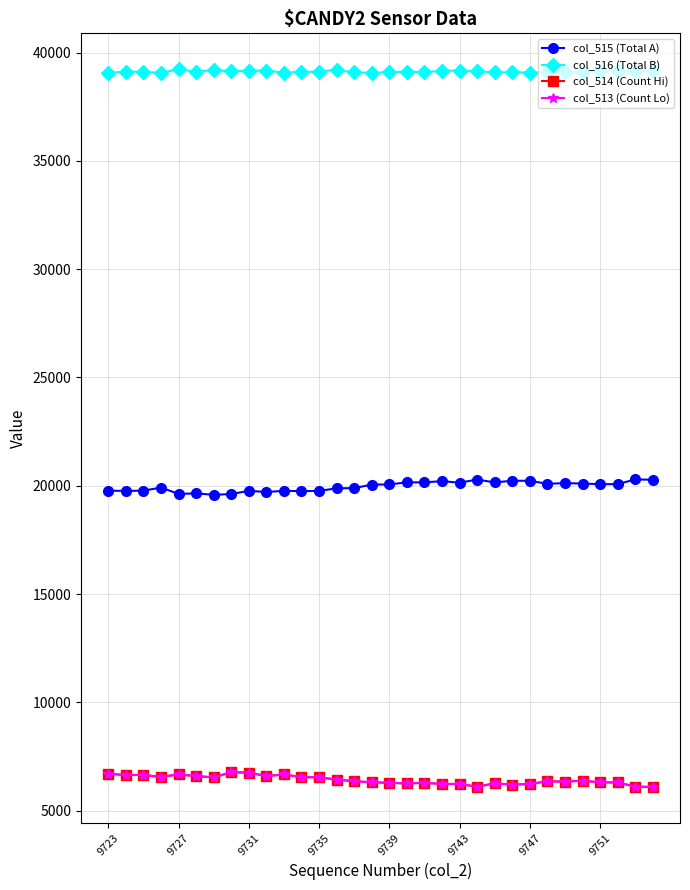

True or false: col_514 (Count Hi) and col_516 (Total B) cross at least once.

False